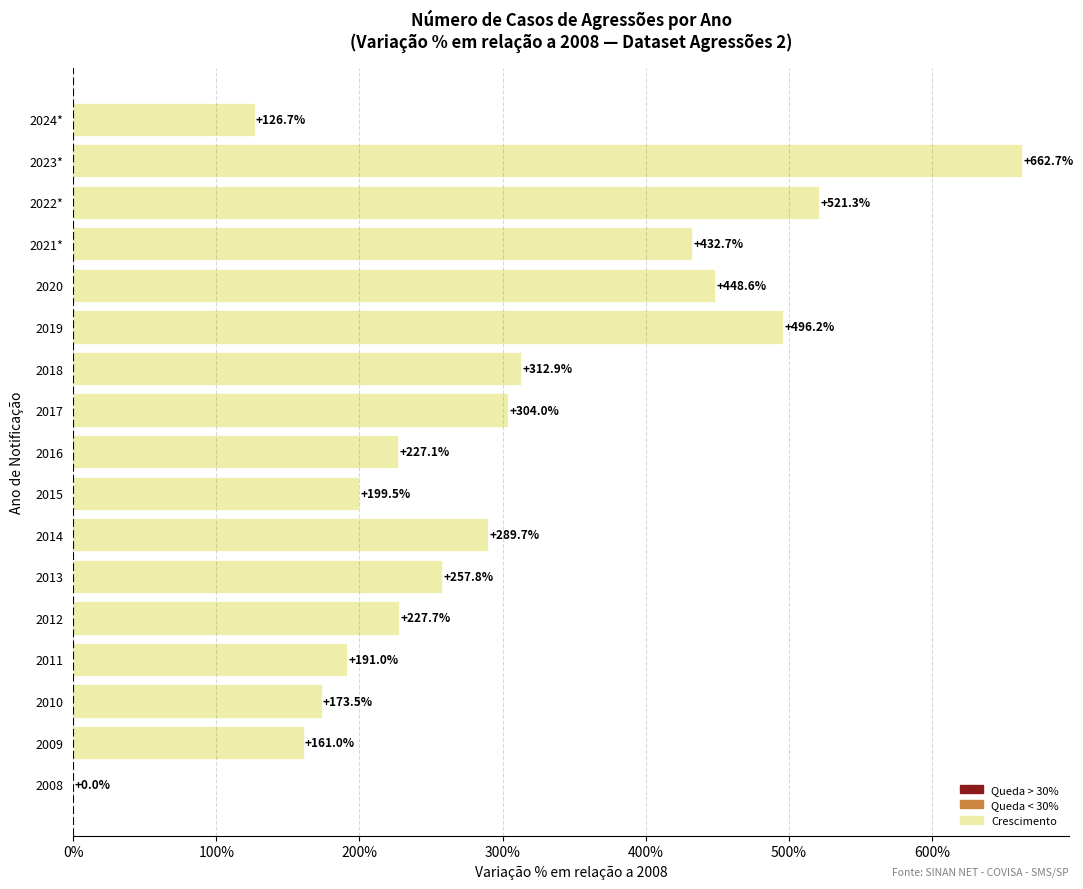

Does the chart contain stacked bars?

No